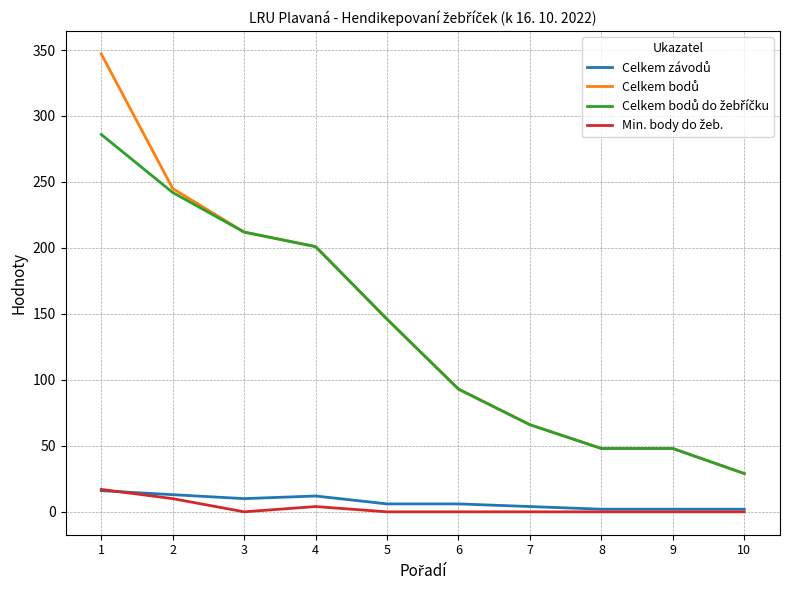

What is the greatest value displayed?

347